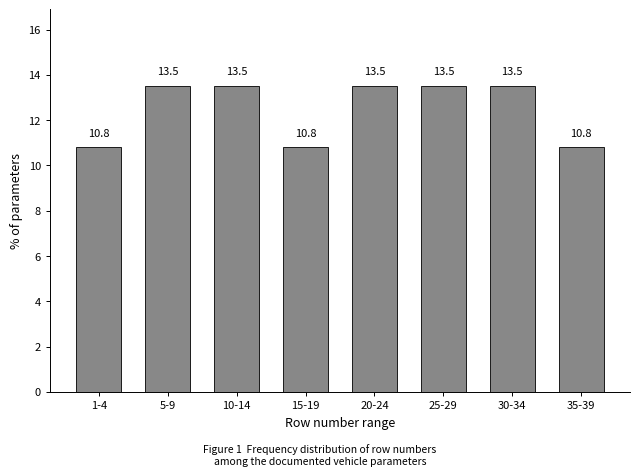

Reading right to left, list all the values displayed in this chart.

10.8	13.5	13.5	13.5	10.8	13.5	13.5	10.8